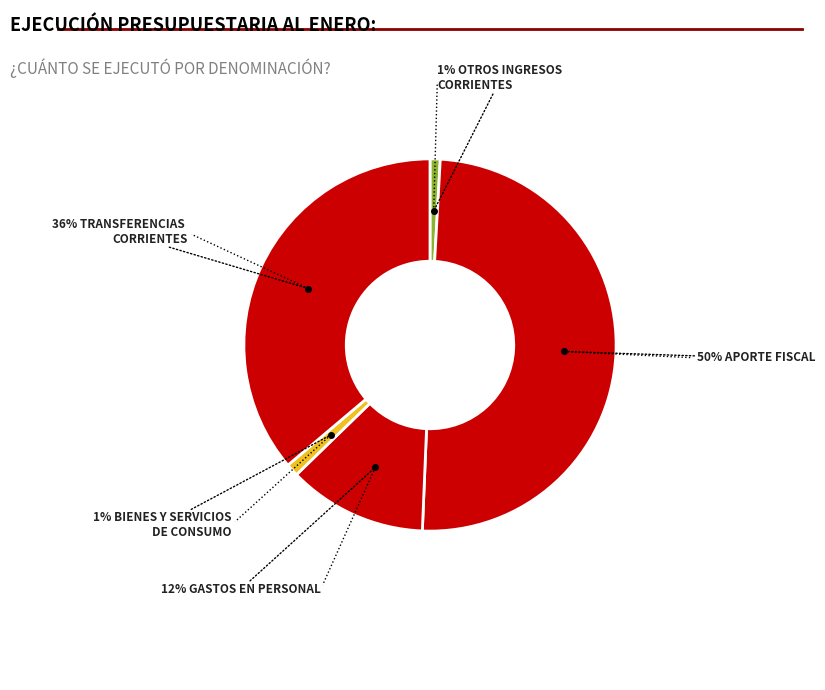

How many slices are in this pie chart?

5